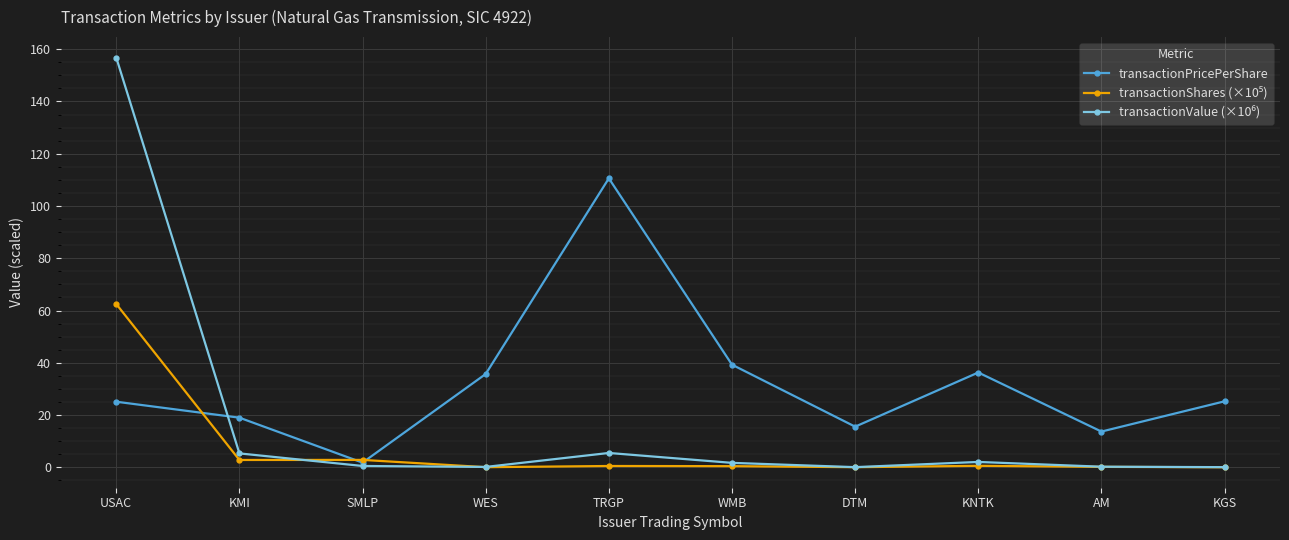

What is the label of the 8th point from the left?

KNTK